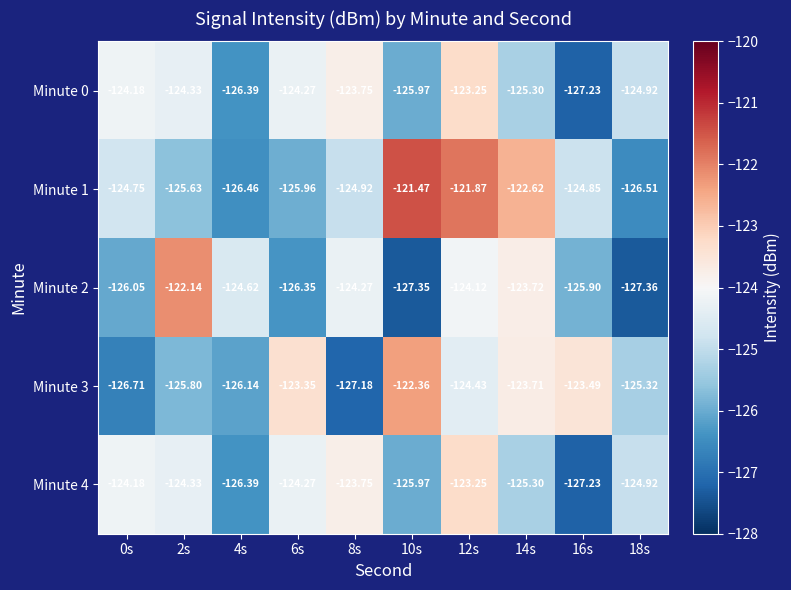

Is the value of Minute 3 at 0s greater than the value of Minute 4 at 6s?

No